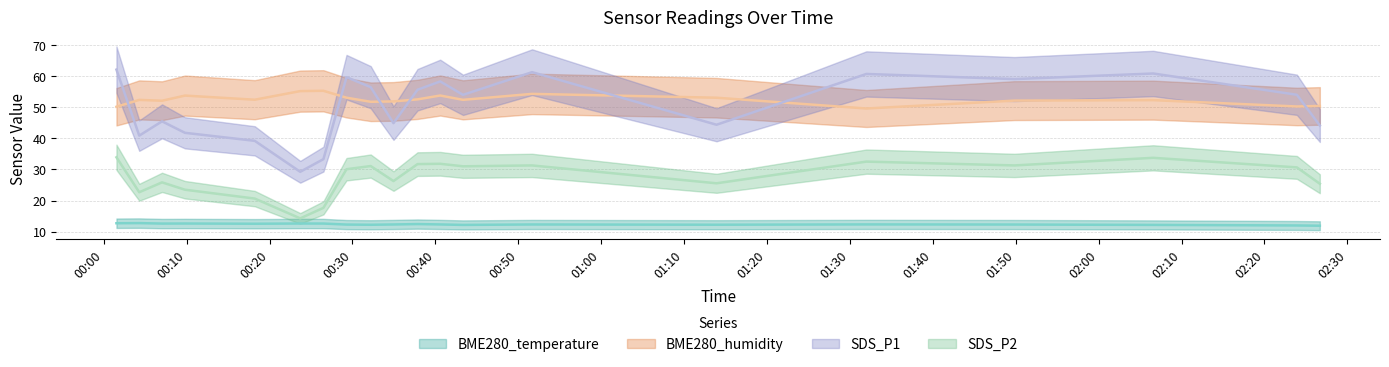

The BME280_humidity series shows 34.9 at 2022/01/18 02:26:41. True or false?

False